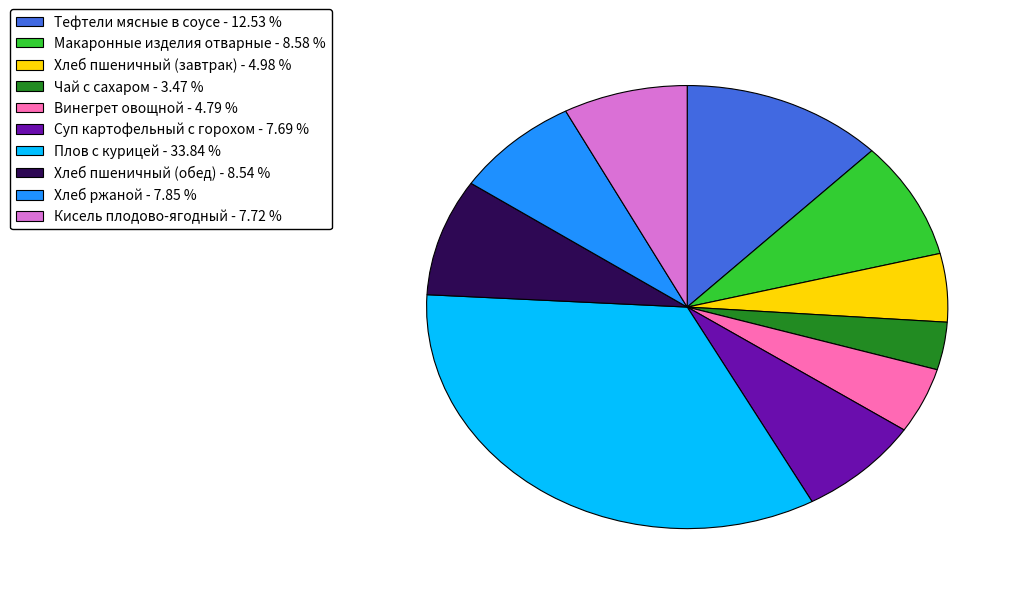

What is the ratio of the value at Тефтели мясные в соусе - 12.53 % to the value at Хлеб пшеничный (завтрак) - 4.98 %?

2.5